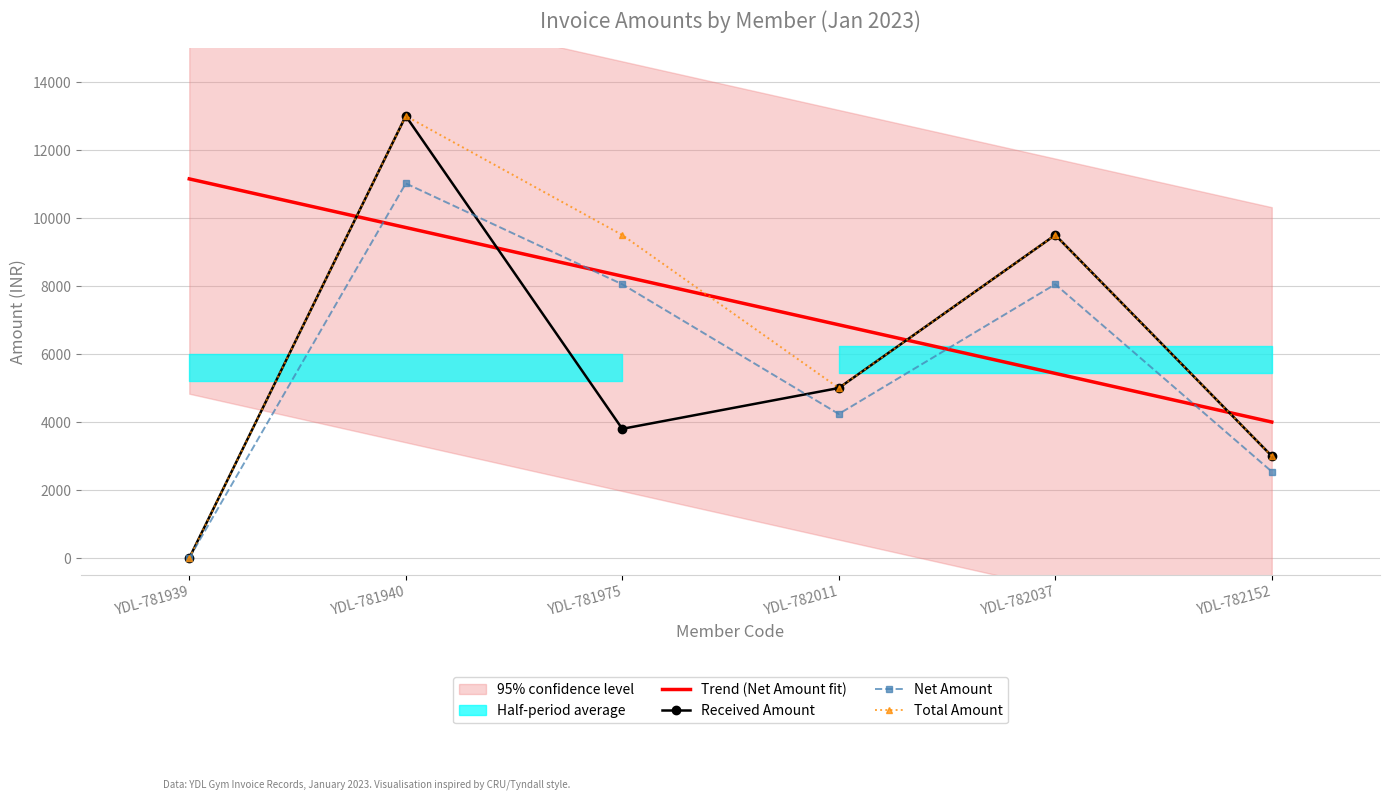

What is the spread (max minus min) of values at YDL-781939?

11150.0